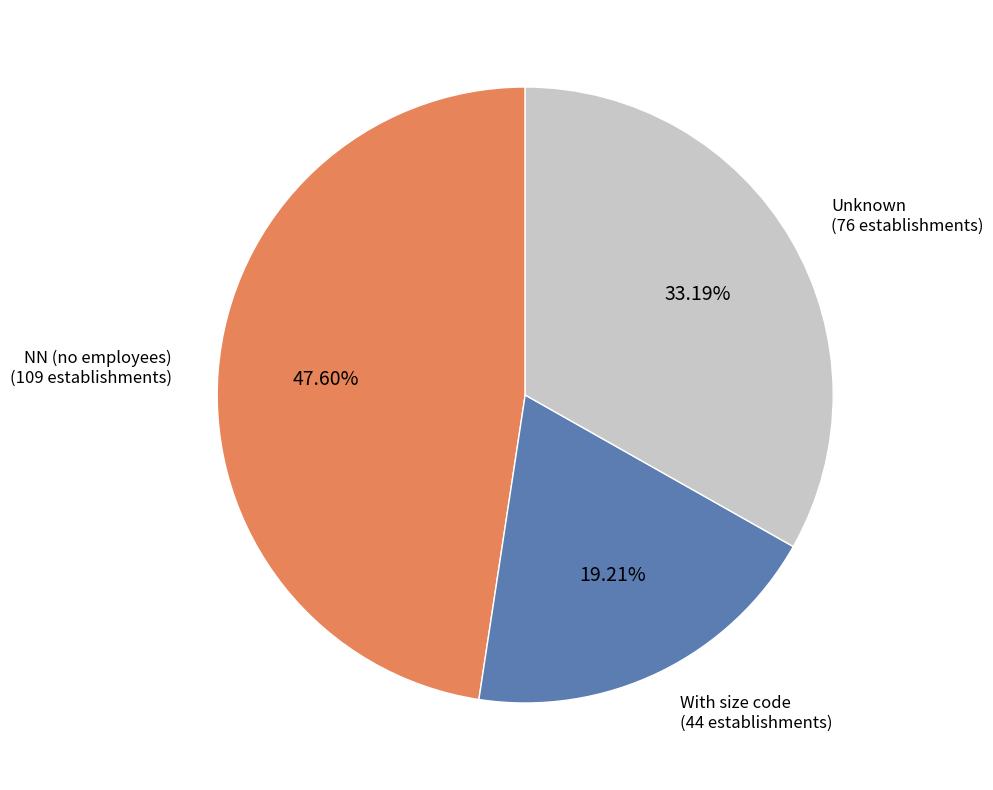

Is there any slice that represents more than half of the pie?

No